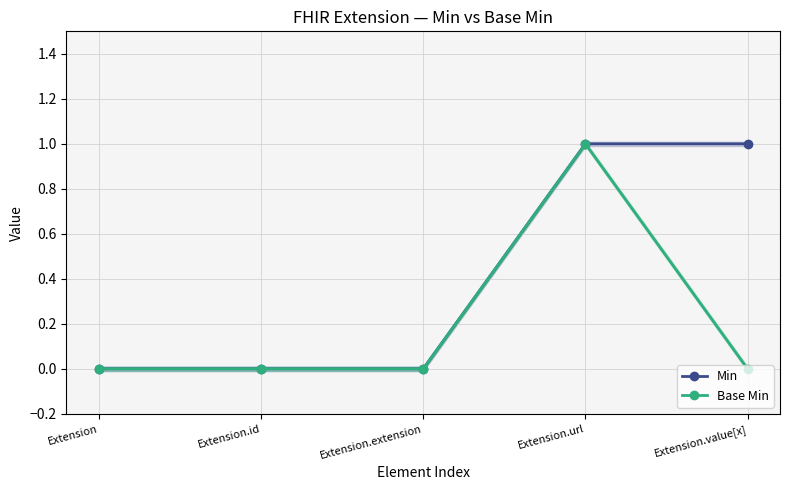

At Extension.url, list the series in order from smallest to largest.

Min, Base Min